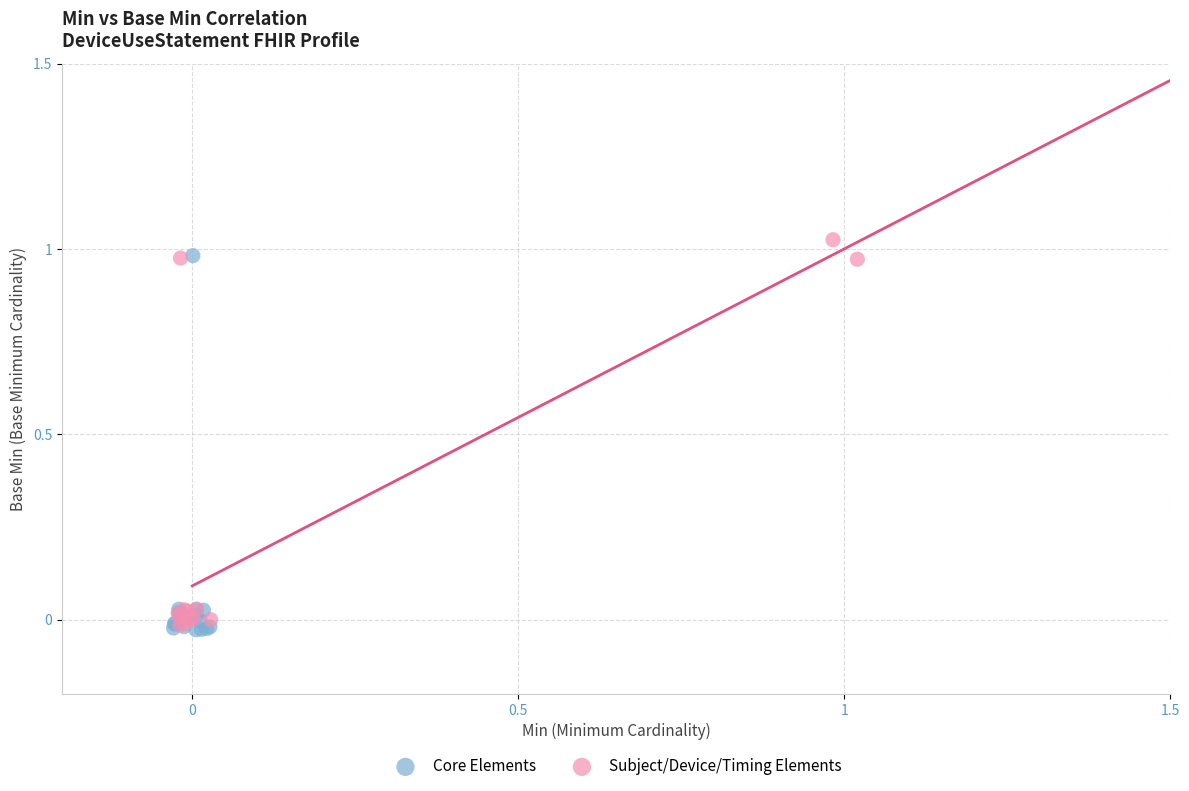

What are all the series names shown in the legend?

Core Elements, Subject/Device/Timing Elements